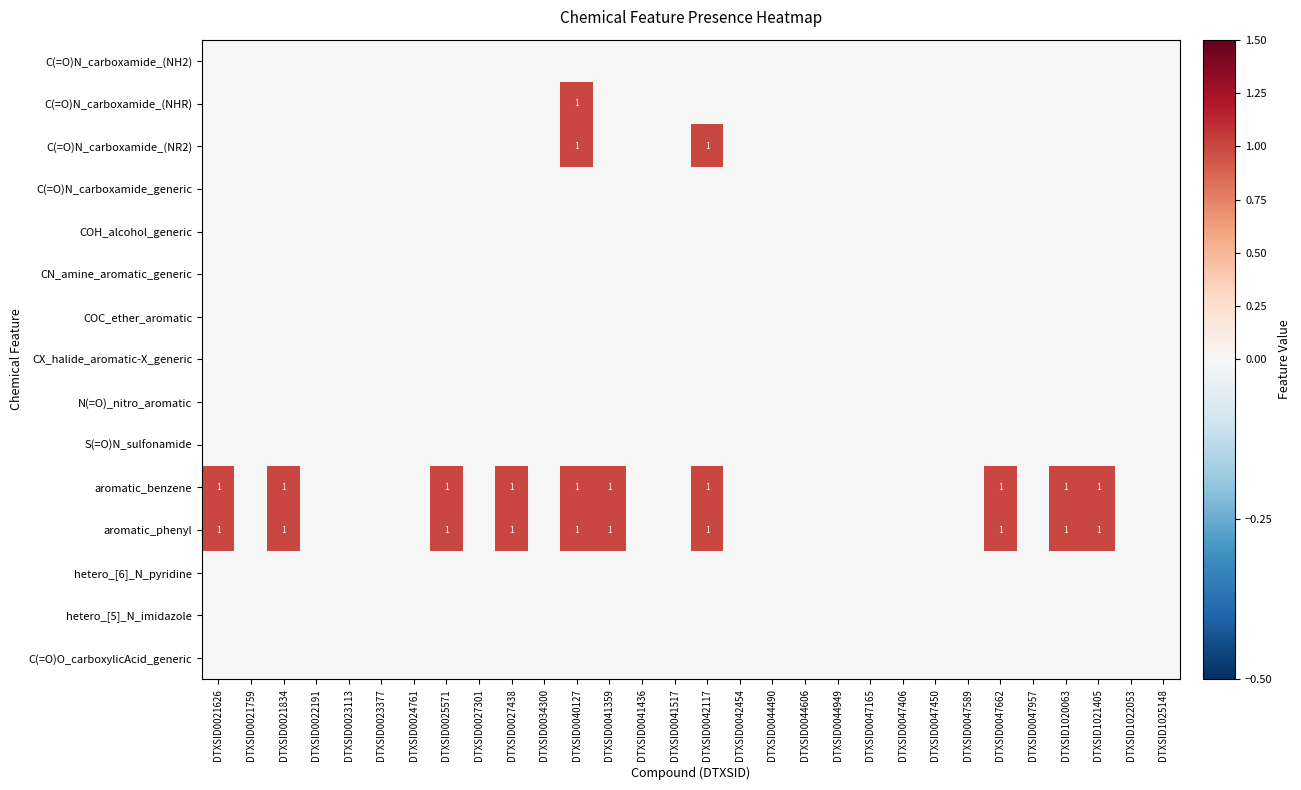

At how many categories does at least one series exceed 0?

10